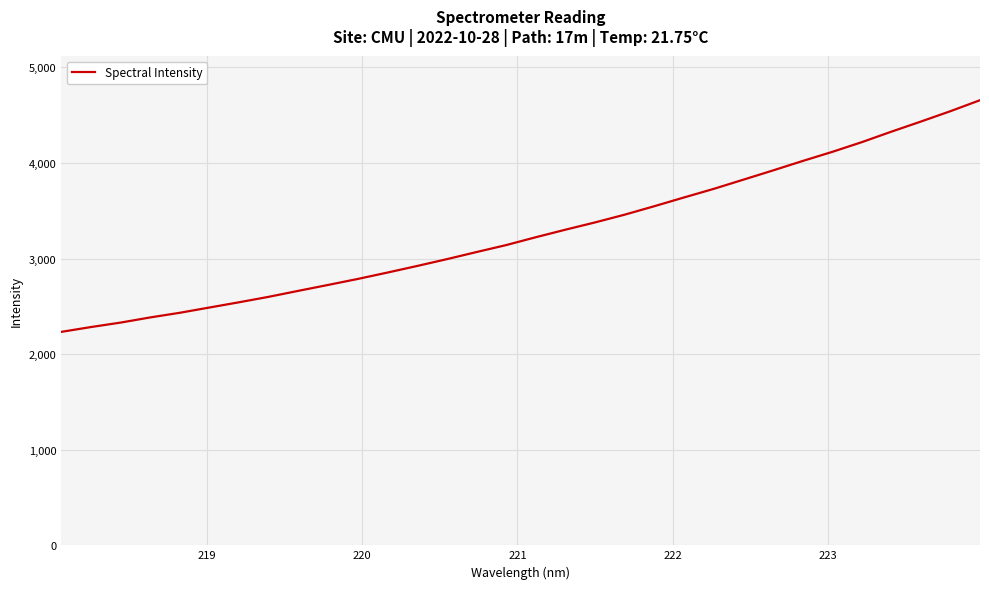

What is the difference between the maximum and minimum values?

2423.6